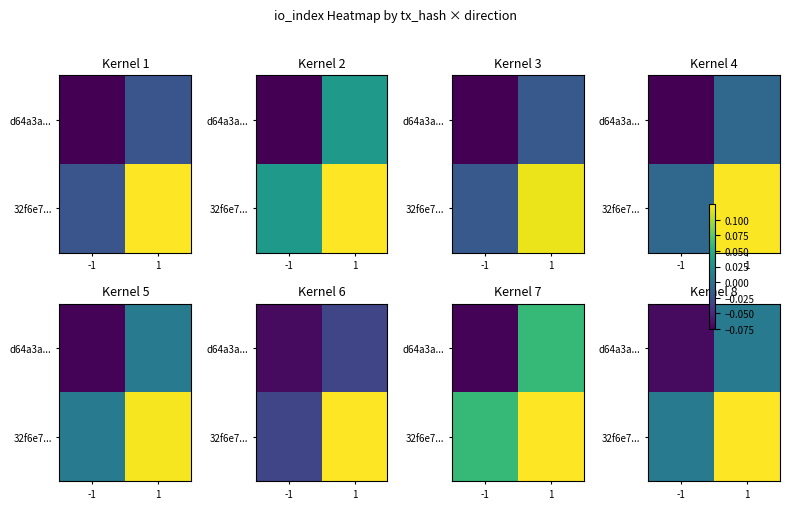

How many distinct data groups are displayed?

2